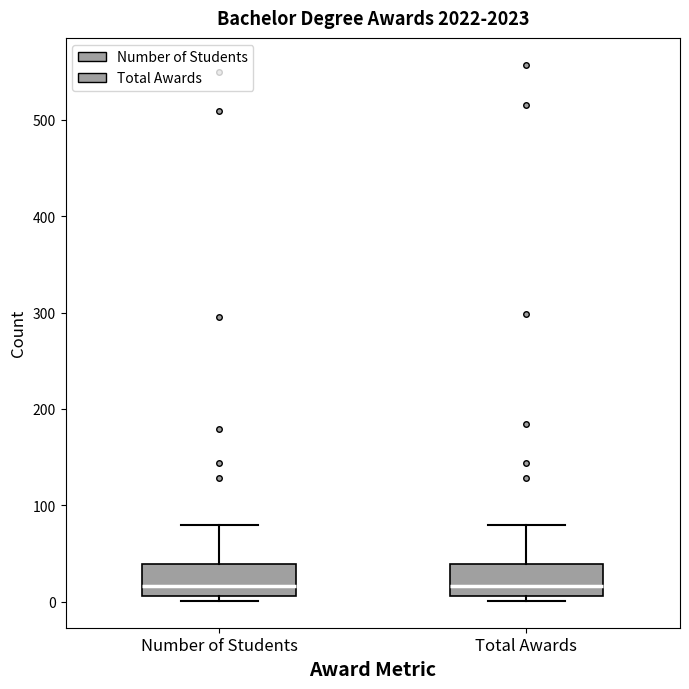

Reading left to right, transcribe this box plot: for each box, give where its median line is, the range the box spans, and where its two whiskers end, as read against the y-axis. The values are not printed on the chart, so give them approximately, as read against the axis.

Number of Students: median 20, box 10 to 40, whiskers 0 to 80
Total Awards: median 20, box 10 to 40, whiskers 0 to 80